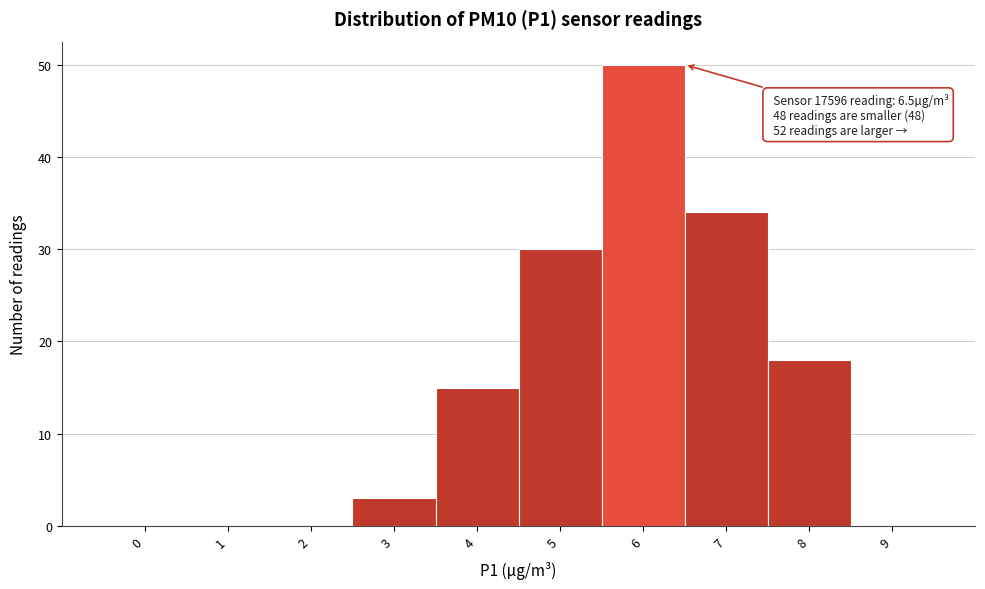

Reading left to right, transcribe all the data shown in this chart.

0=0	1=0	2=0	3=3	4=15	5=30	6=50	7=34	8=18	9=0